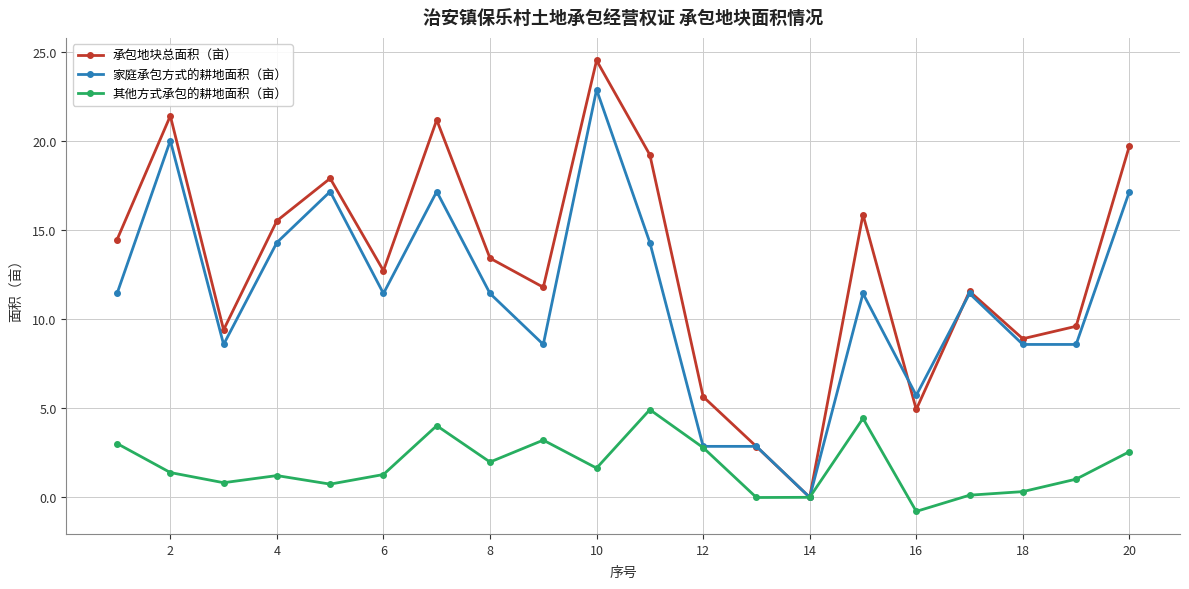

How many interior local valleys does the 承包地块总面积（亩） series have?

6